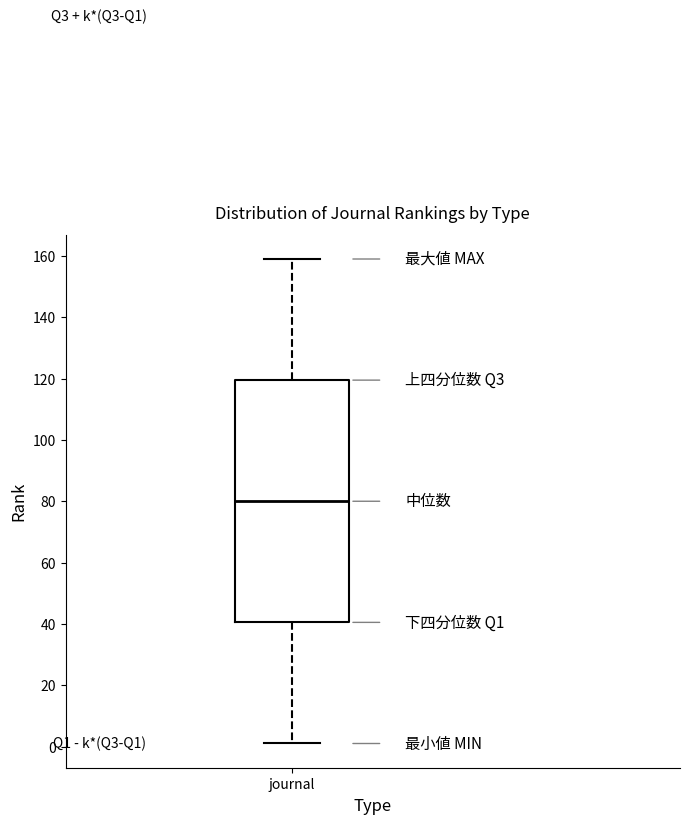

Where does the median line of the box for journal sit on the y-axis? The values are not printed on the chart, so give them approximately, as read against the axis.

80